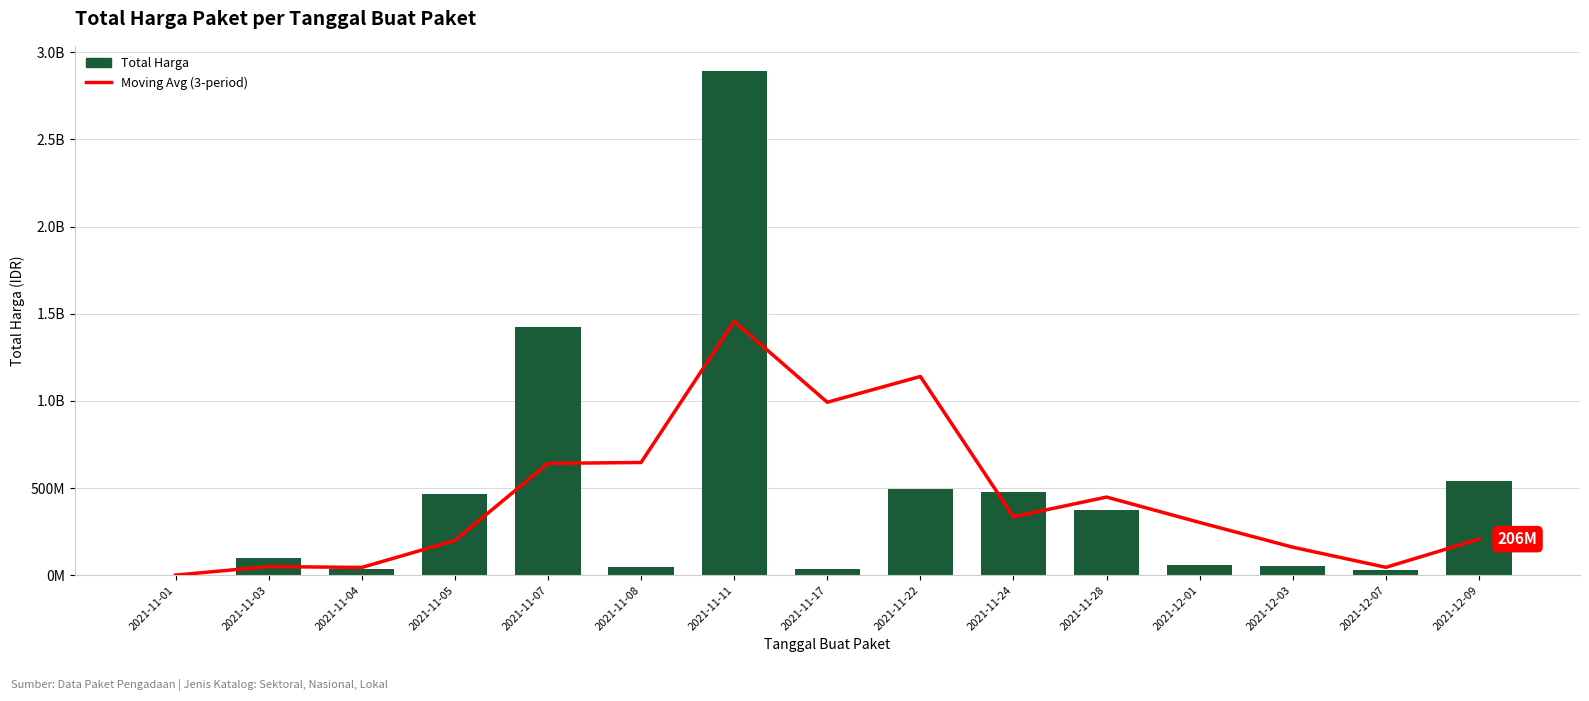

The value of Total Harga at 2021-11-08 is 49730040.0. True or false?

True